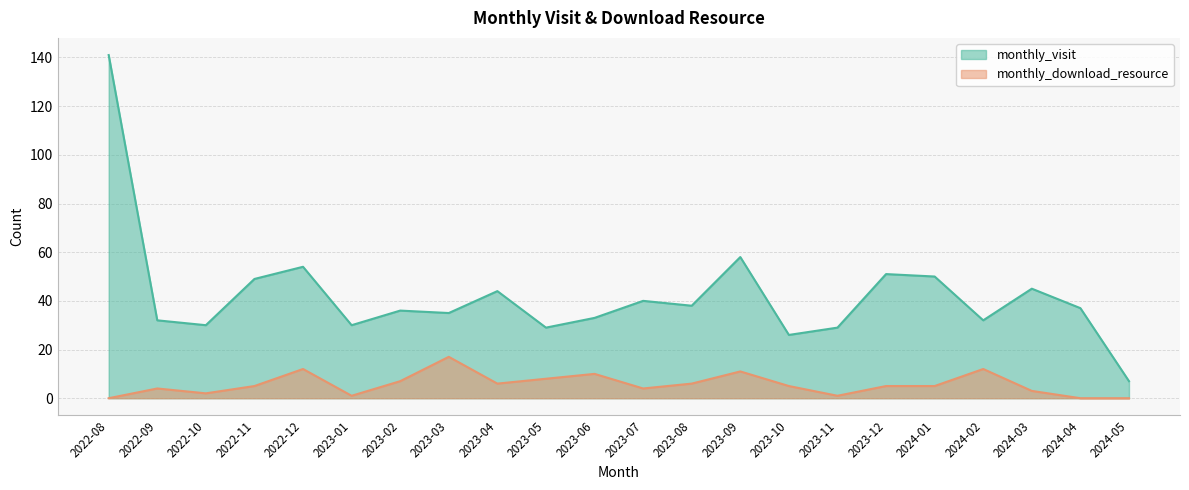

True or false: monthly_visit has a value of 30 at 2023-01.

True